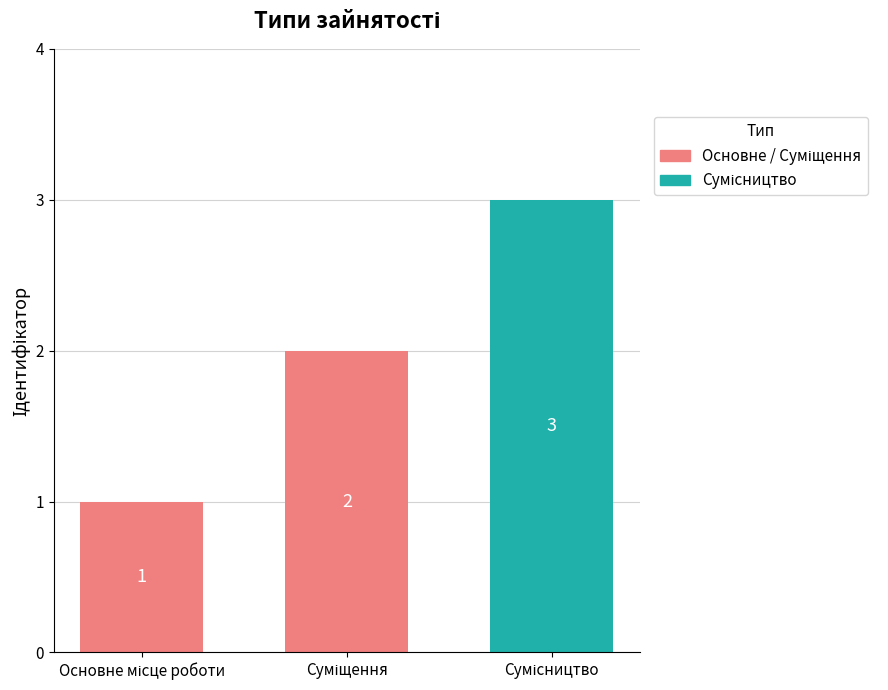

What is the sum of all values?

6